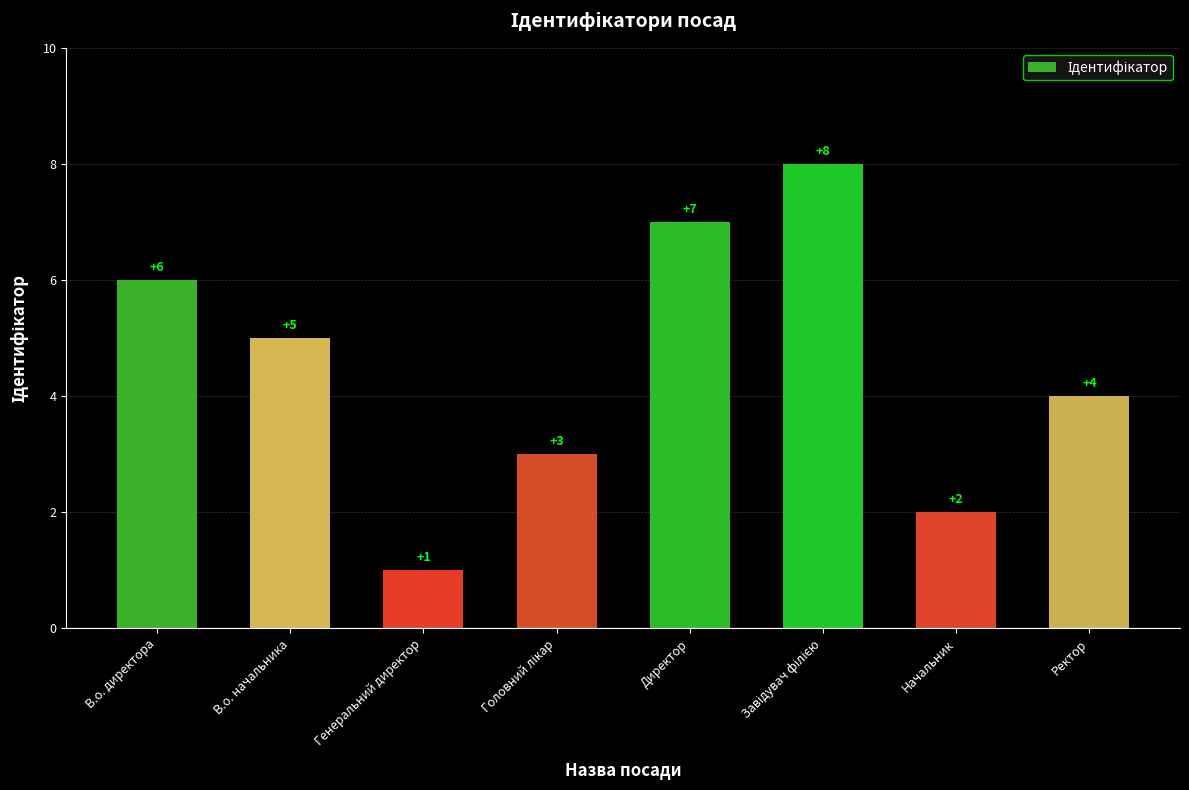

The value at Генеральний директор is 1. True or false?

True